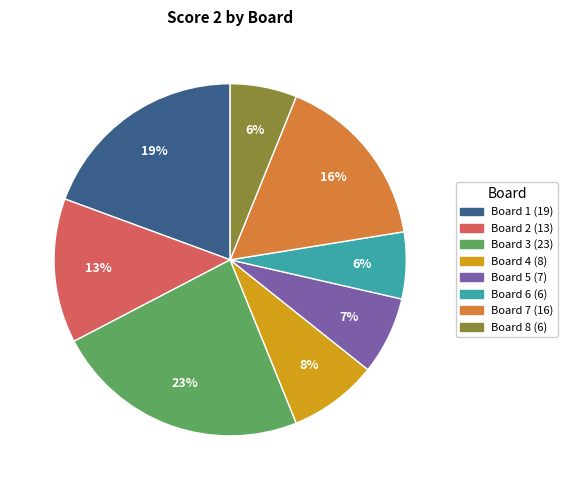

To the nearest percent, what is the difference between the largest and smallest slice percentages?

17%